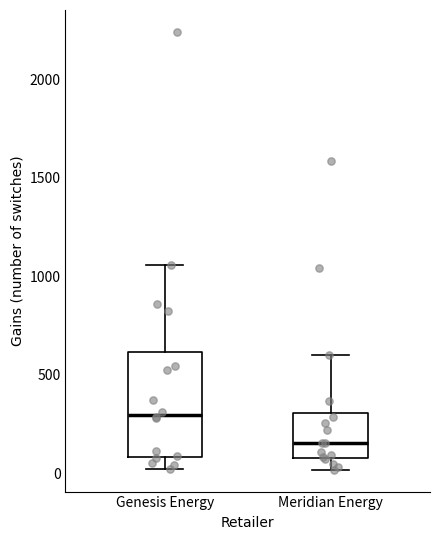

Reading left to right, read every box against the y-axis: the position of its median line, the range the box covers, and the ends of its whiskers. The values are not printed on the chart, so give them approximately, as read against the axis.

Genesis Energy: median 300, box 100 to 600, whiskers 0 to 1050
Meridian Energy: median 150, box 100 to 300, whiskers 0 to 600